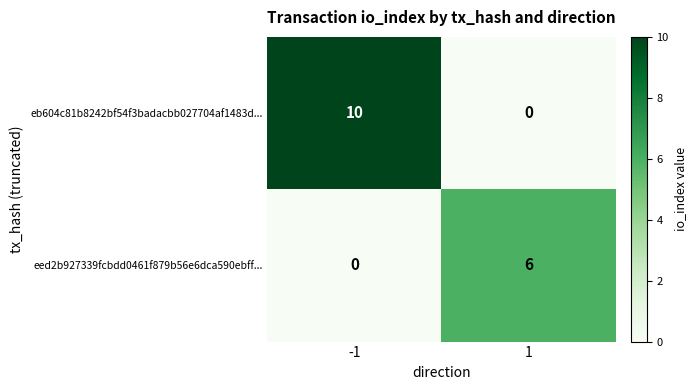

The eed2b927339fcbdd0461f879b56e6dca590ebff... series shows 2 at -1. True or false?

False